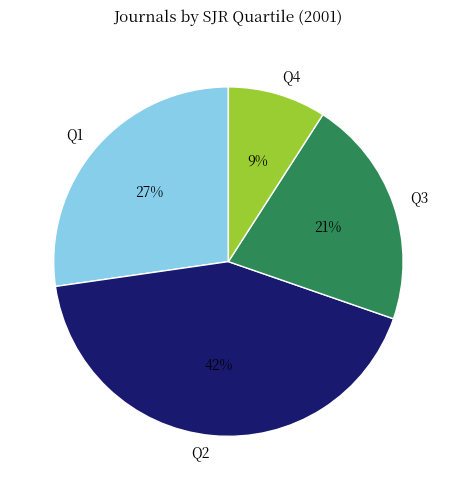

Approximately how many times larger is the value at Q1 compared to Q2?

0.6